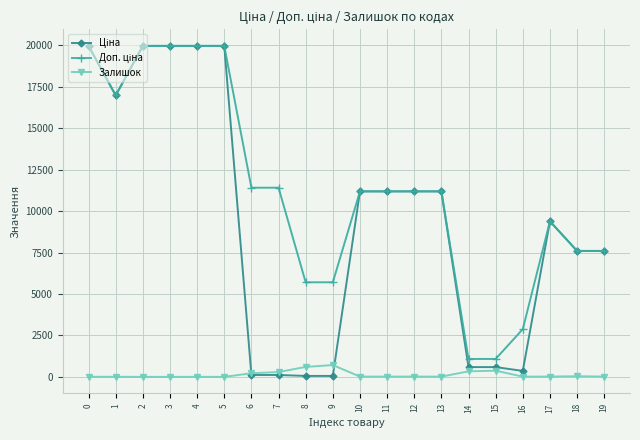

Does the chart have visible grid lines?

Yes